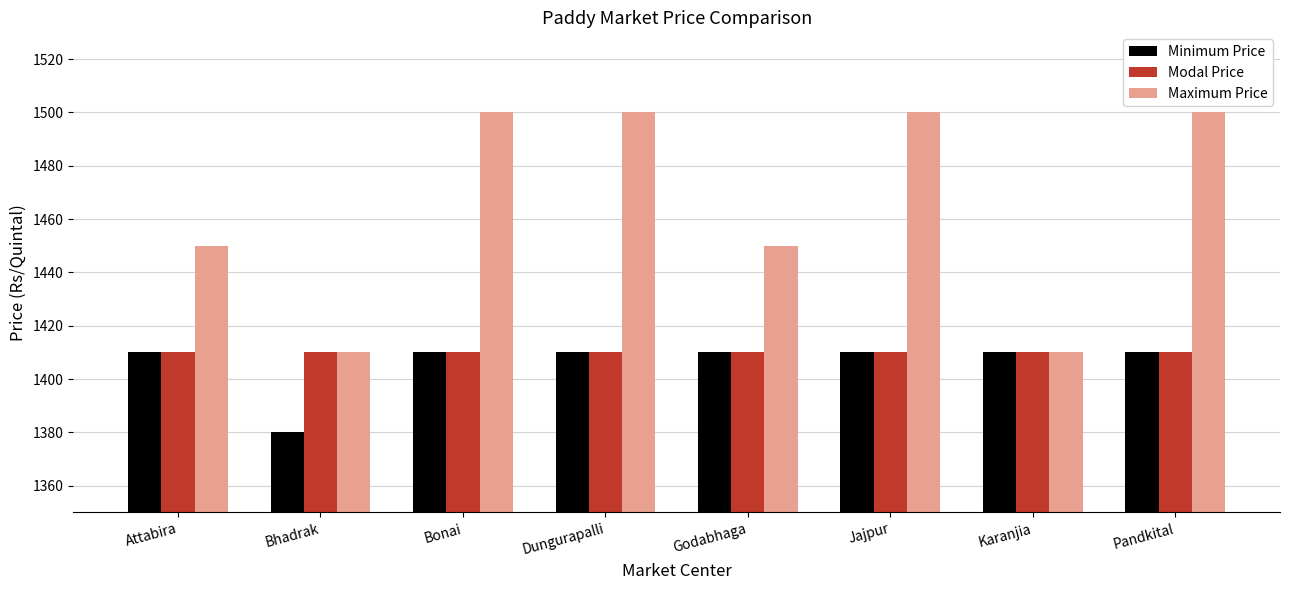

Which label corresponds to the smallest value in the chart?

Bhadrak